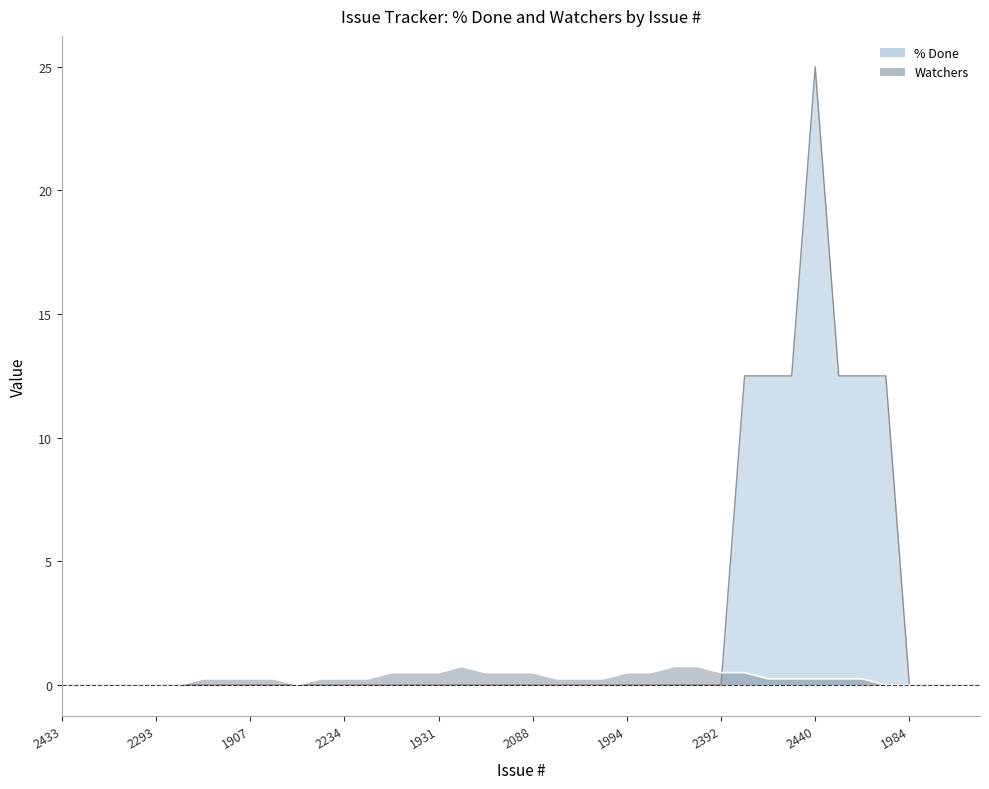

Which series has the largest range (max minus min)?

% Done